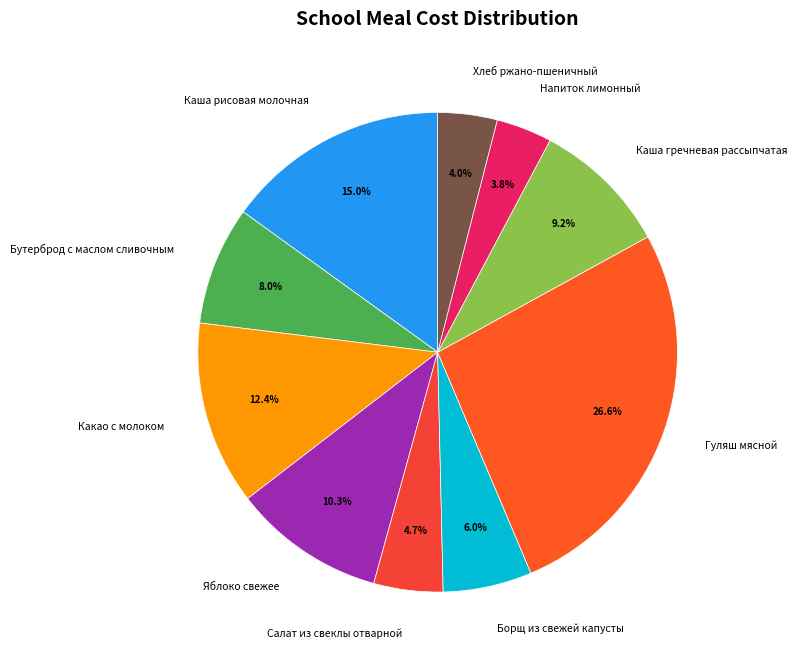

To the nearest percent, what percentage of the pie is Салат из свеклы отварной?

5%